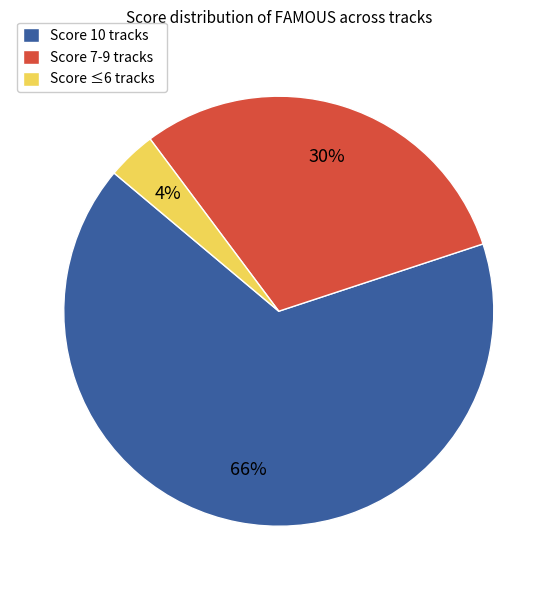

The Score ≤6 tracks slice represents 15% of the pie. True or false?

False